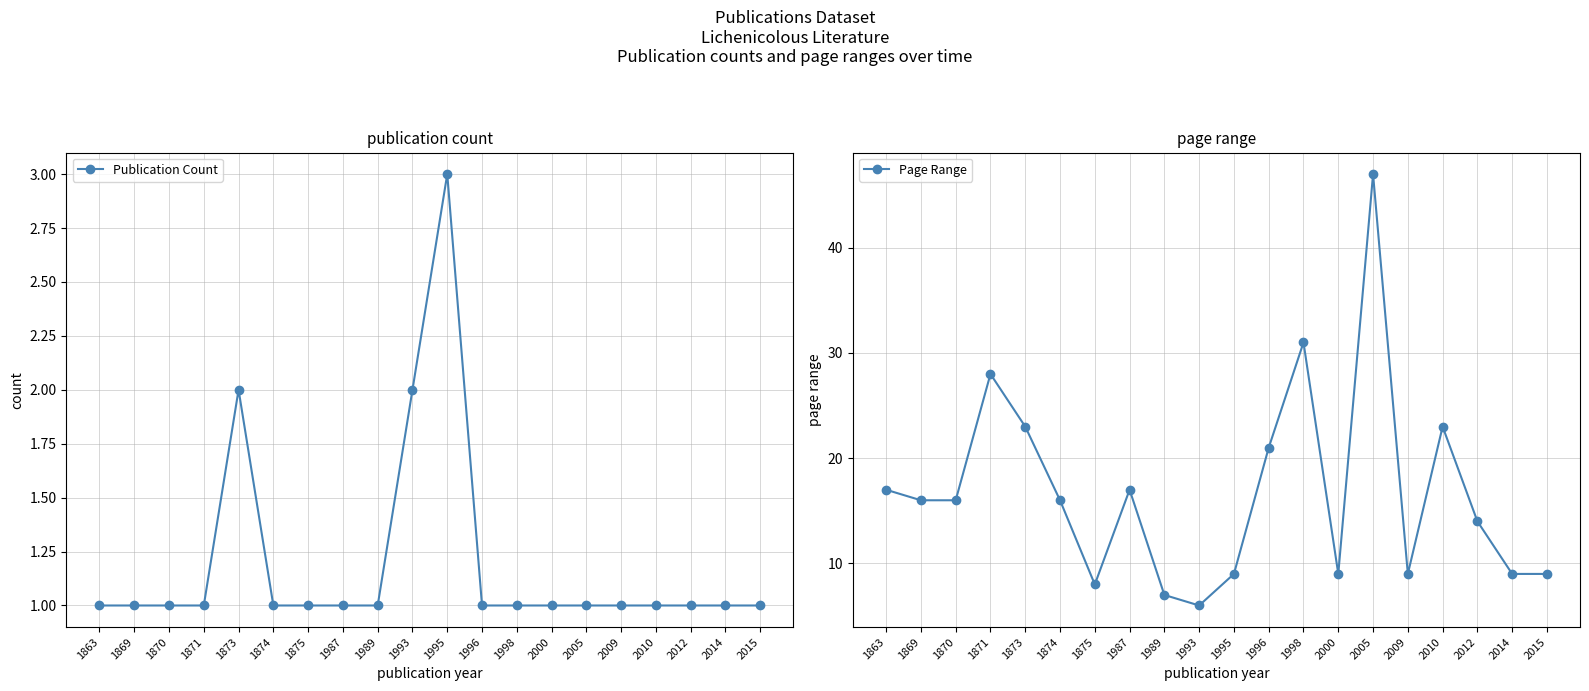

Where is the first local maximum for Page Range?

1871